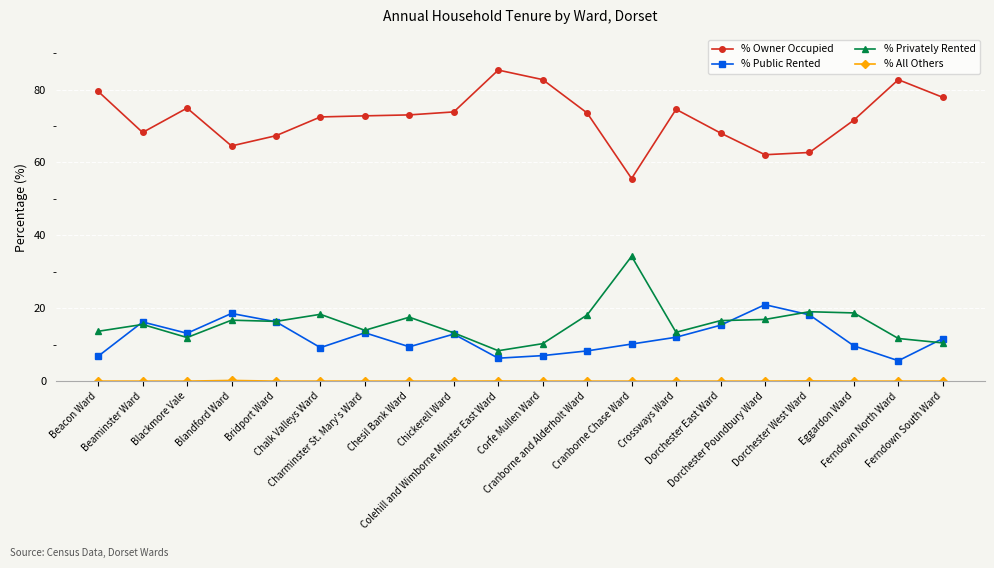

What is the difference between the maximum and minimum values in the % Public Rented series?

15.4